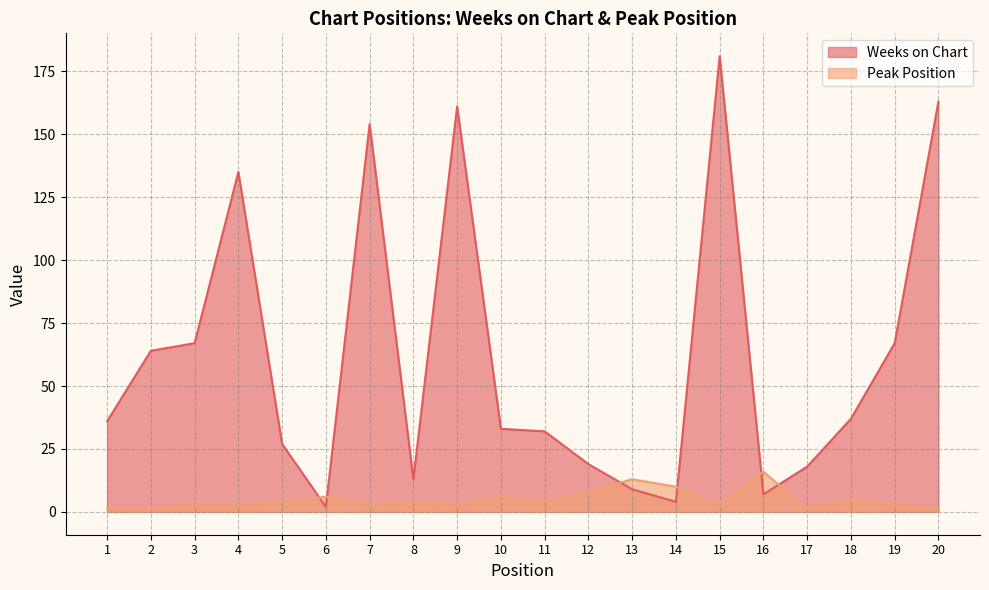

What is the value of the Peak Position point at the 16th from the left?

16